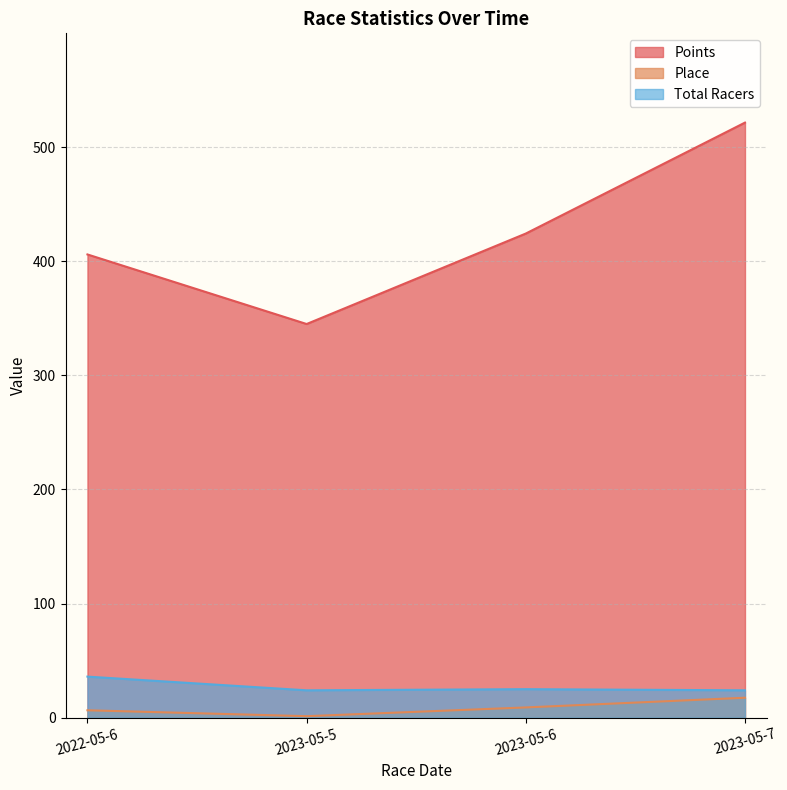

What is the maximum value shown in the chart?

521.5